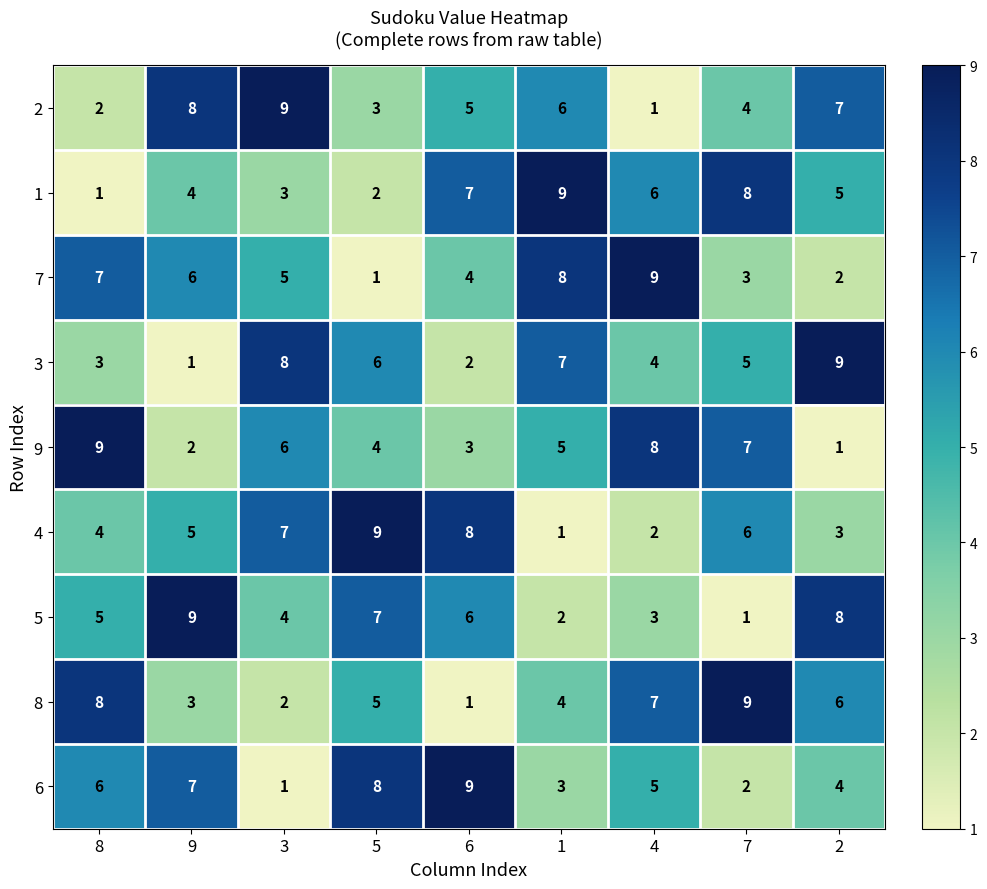

Where does the 3 series first go above 5?

3